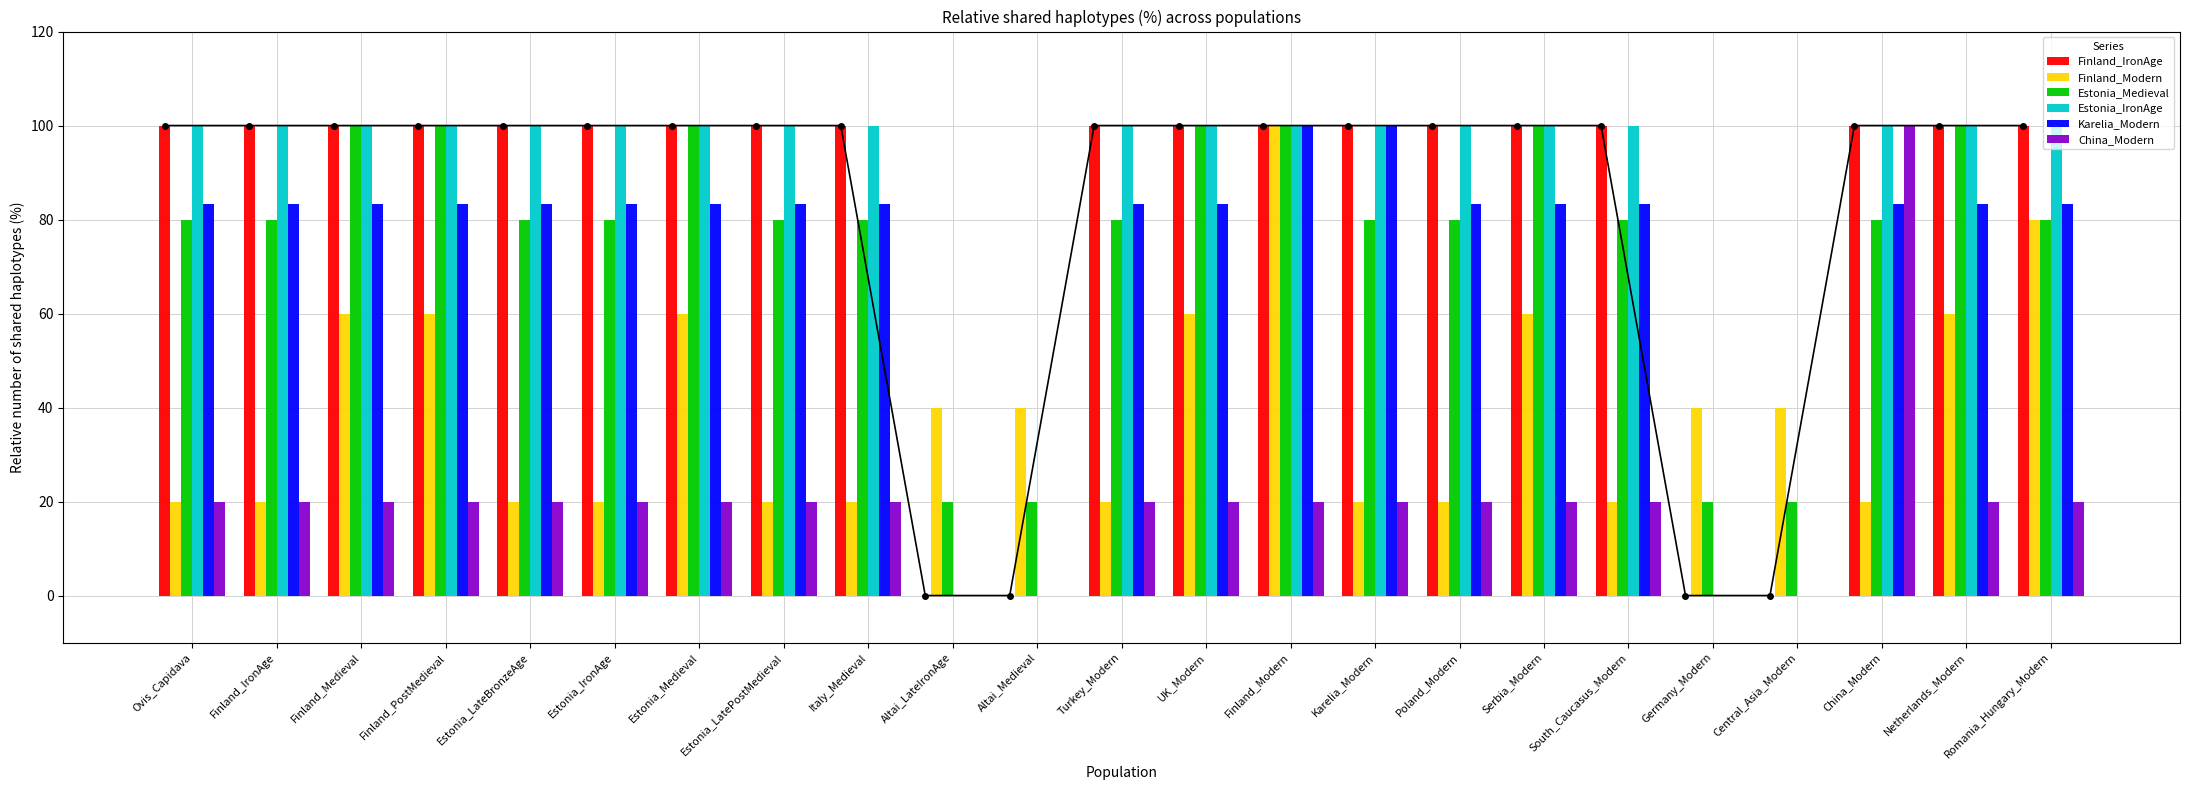

What position from the left is Finland_Modern?

14